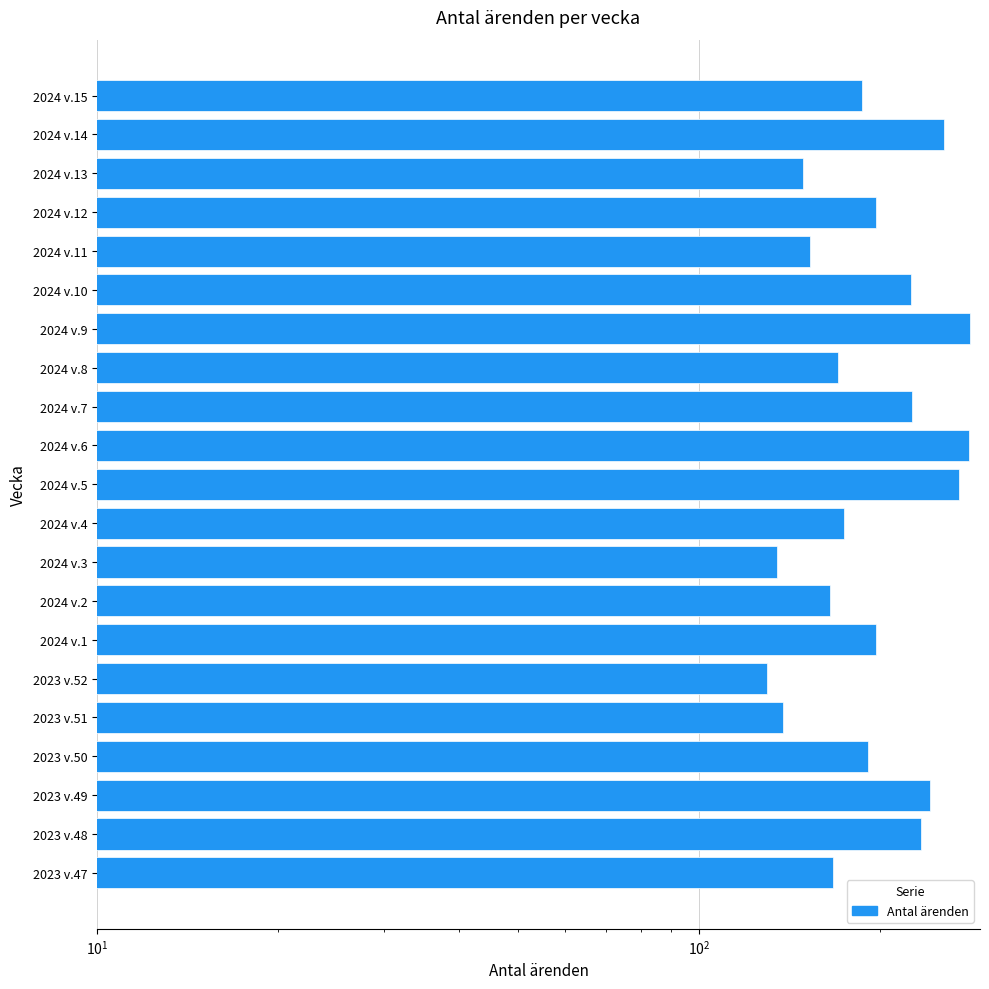

What is the label of the 9th bar from the right?

2024 v.7